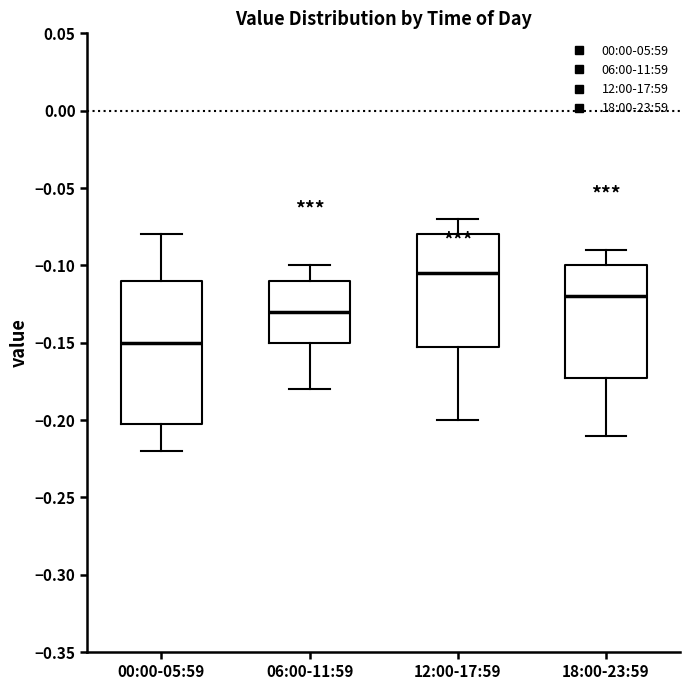

Comparing the boxes themselves (not the whiskers), which one is the tallest?

00:00-05:59